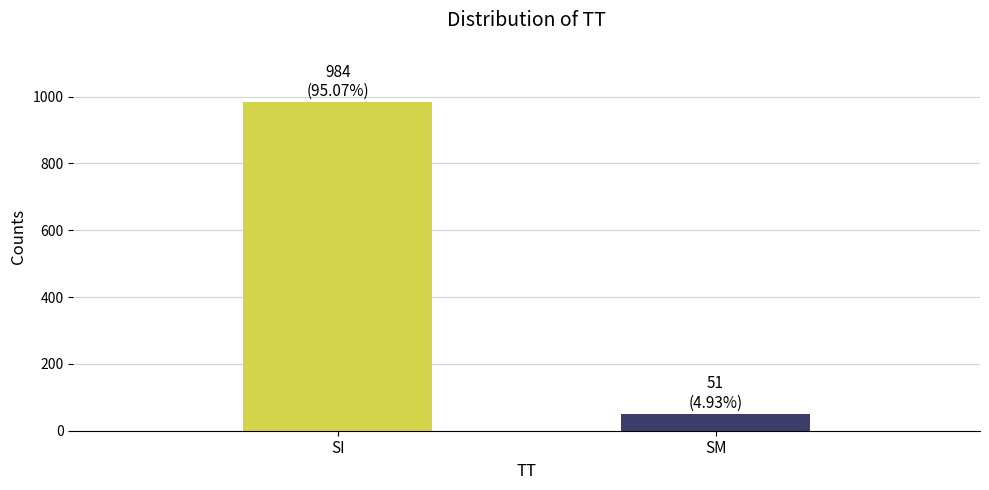

What is the difference between the maximum and minimum values?

933